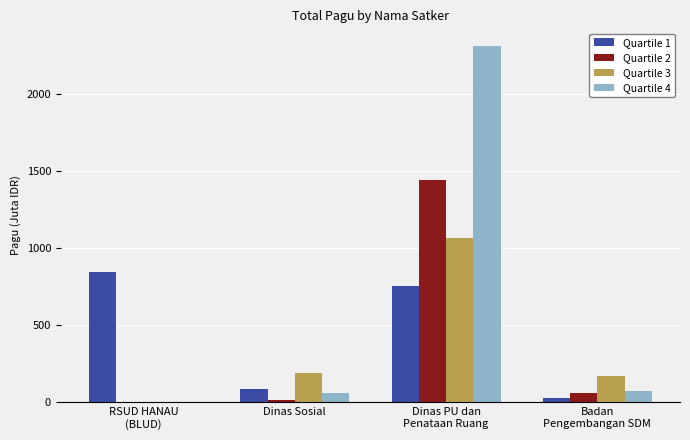

At which category is the sum across all series the highest?

Dinas PU dan
Penataan Ruang